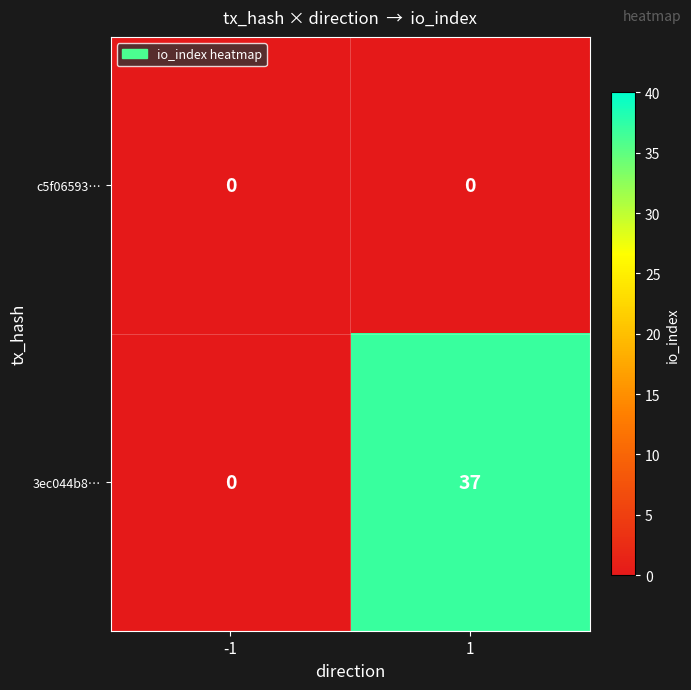

Rank the series by their average value, from highest to lowest.

3ec044b8…, c5f06593…